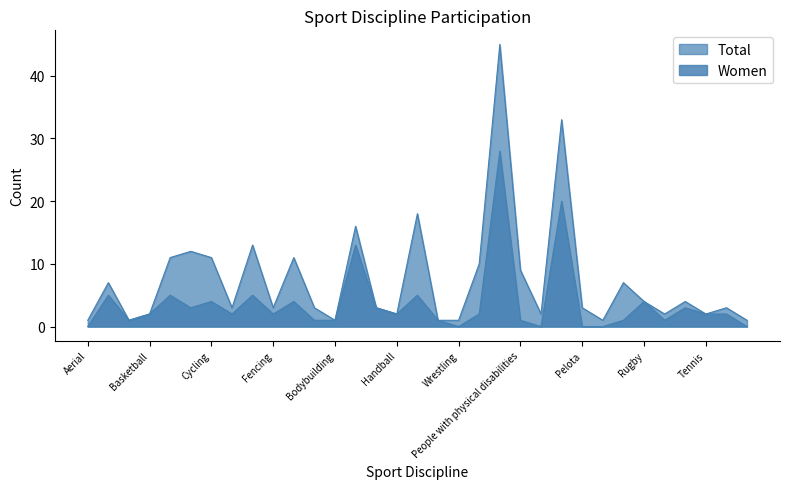

What is the difference between the highest and lowest values at Fencing?

1